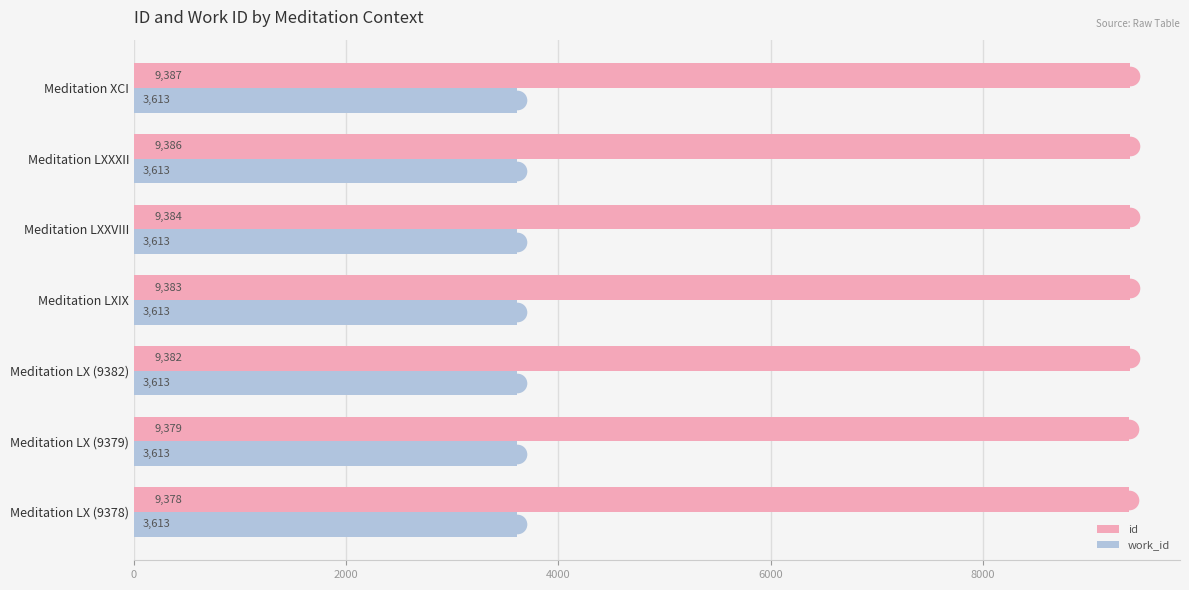

Which series contains the highest Y value?

id